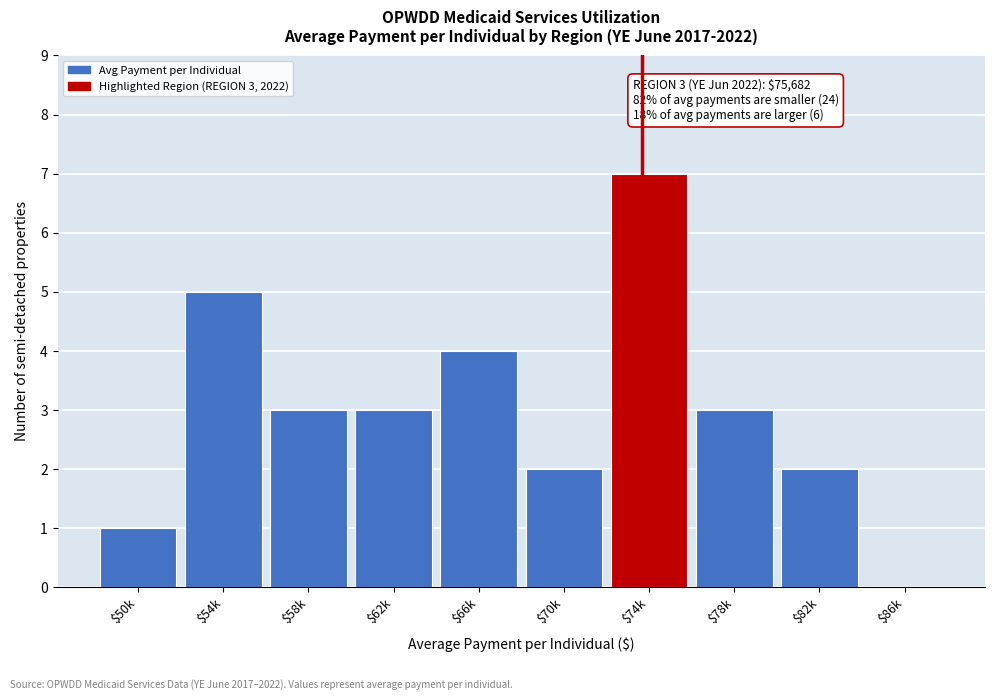

The chart shows a value of 5 at $58k. True or false?

False